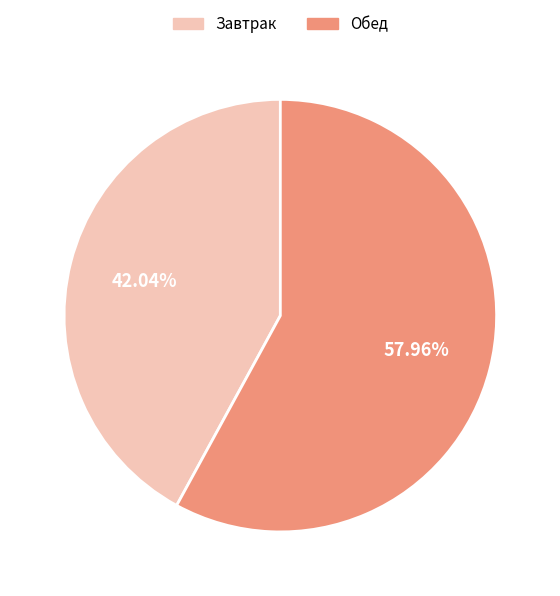

What is the majority slice?

Обед